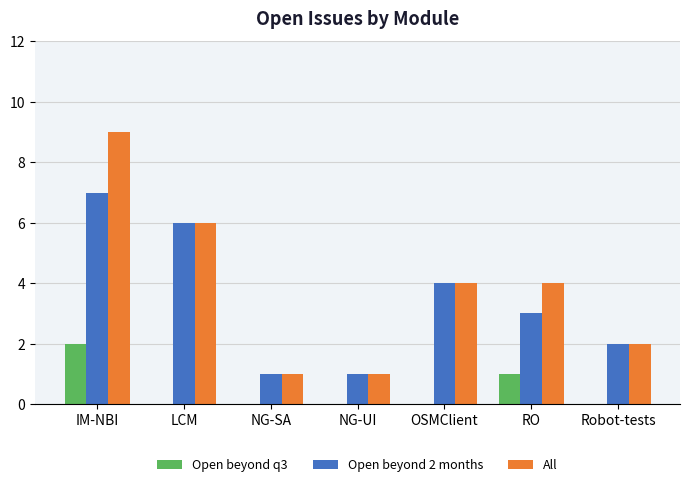

What is the total value across all series at NG-SA?

2